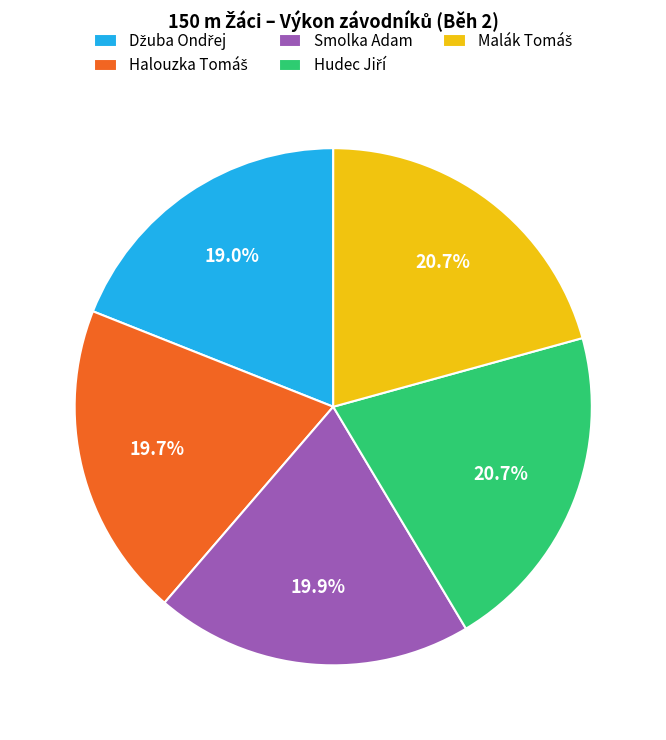

Is there a majority slice in this chart?

No